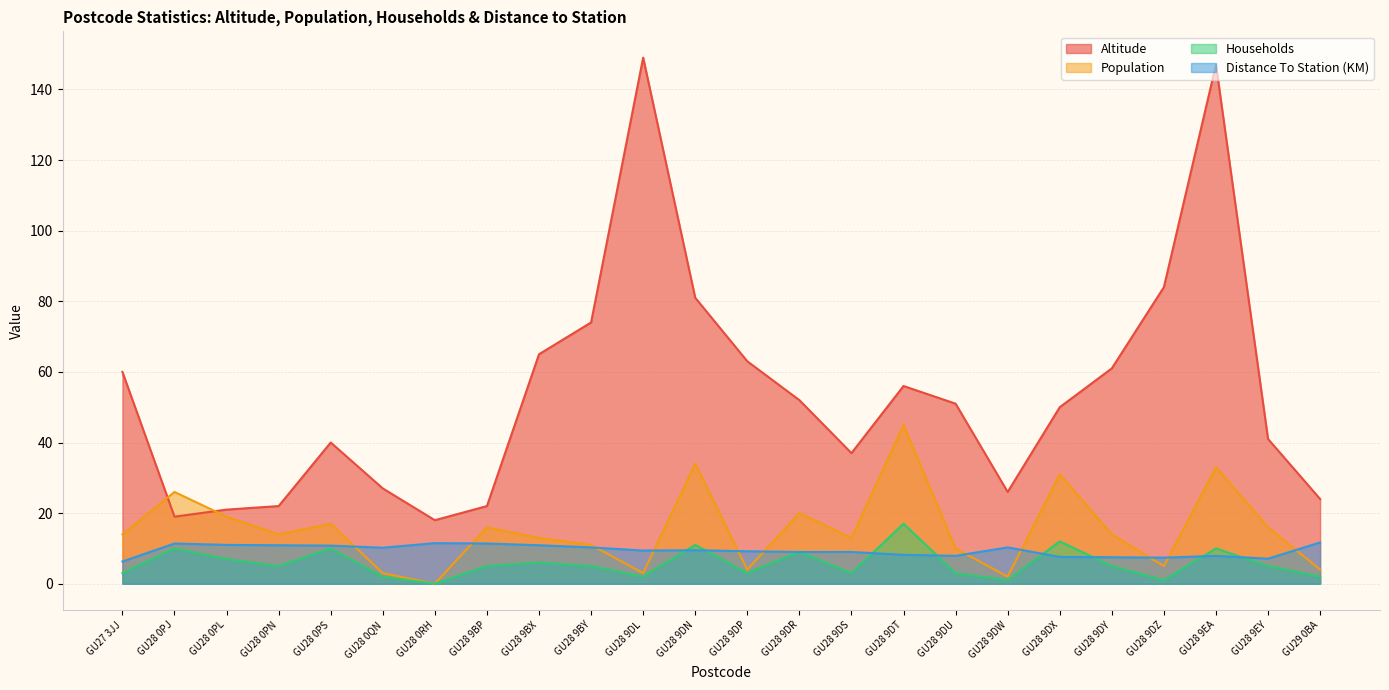

At which category does Population reach its first local peak?

GU28 0PJ